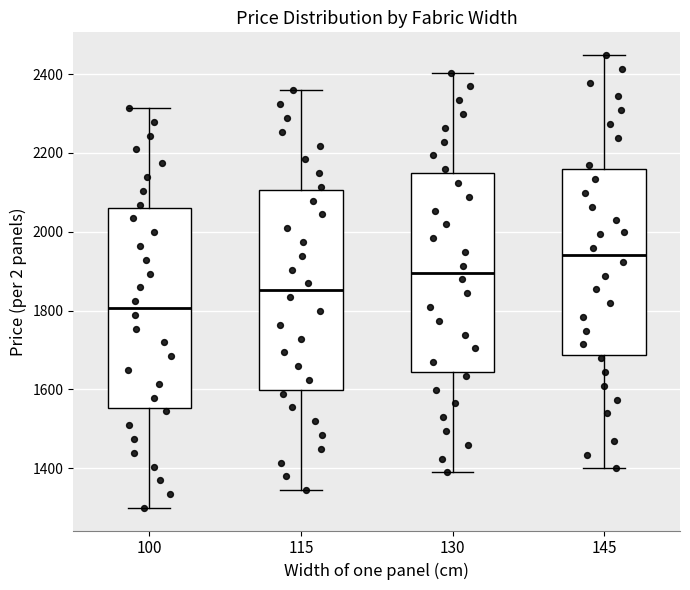

Which box has the lowest median line?

100